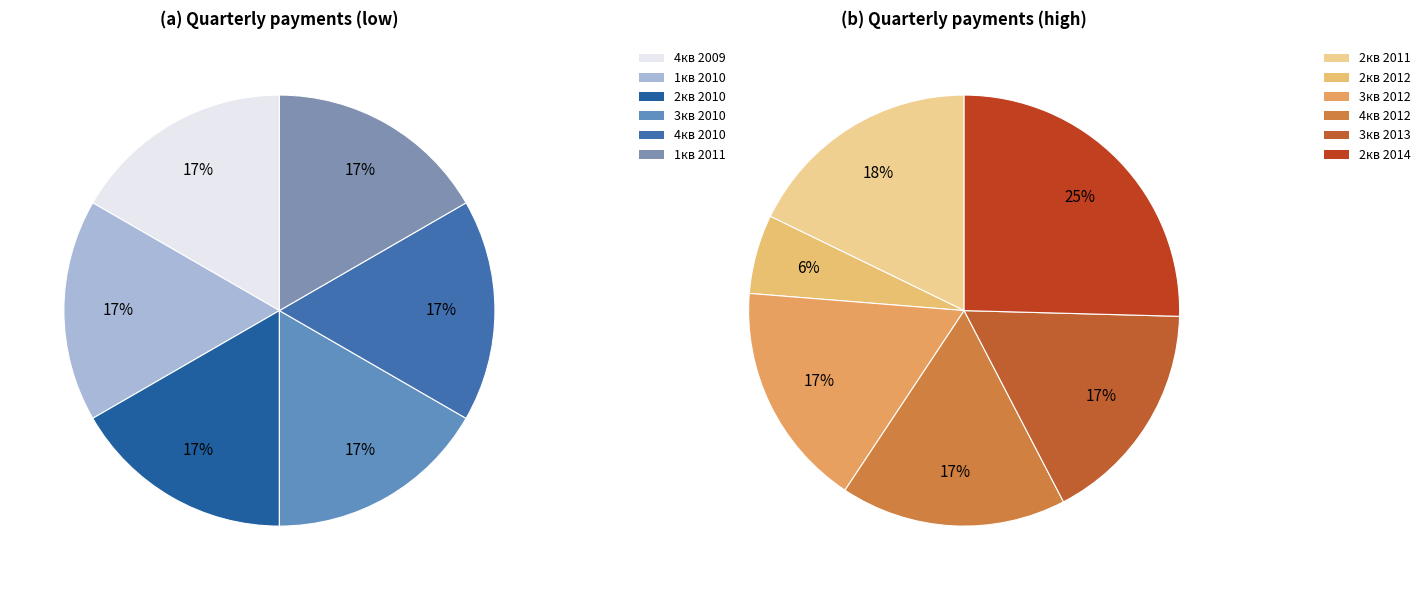

True or false: 4кв 2009 accounts for 1% of the total.

False